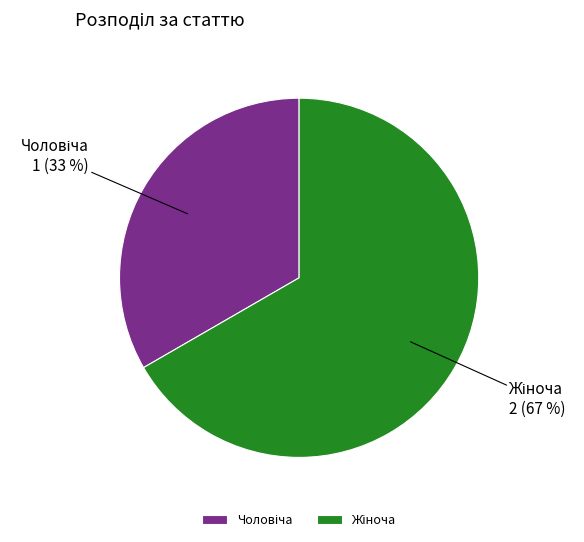

How many segments does this pie chart have?

2